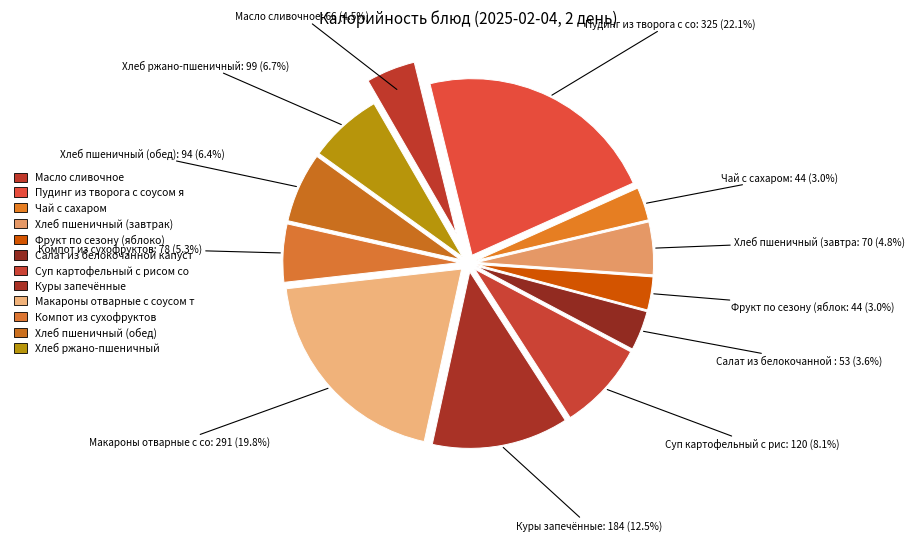

To the nearest percent, what is the combined percentage of Пудинг из творога с соусом ягодным and Куры запечённые?

35%